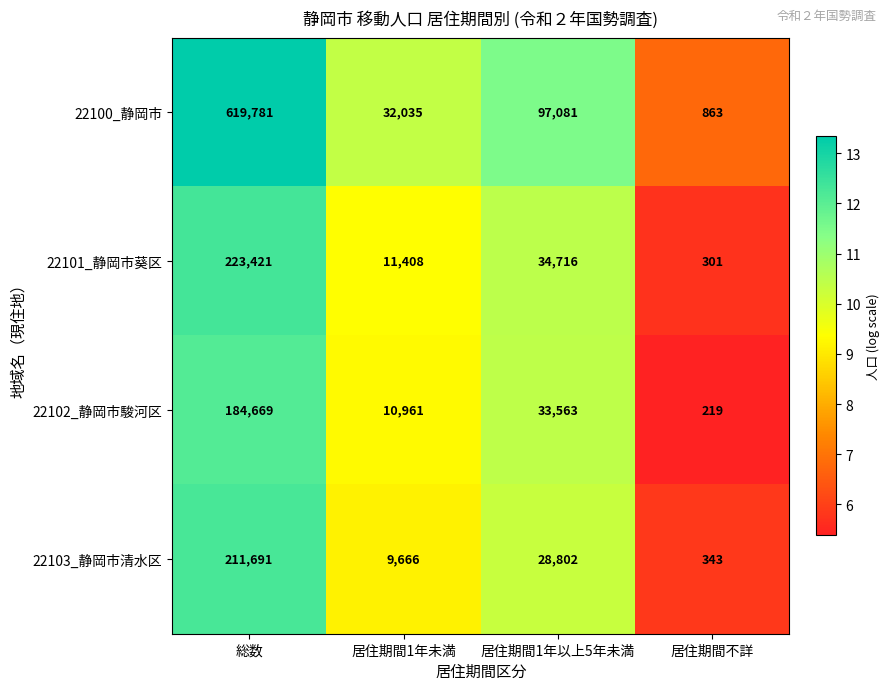

What is the total value across all series at 総数?

1239562